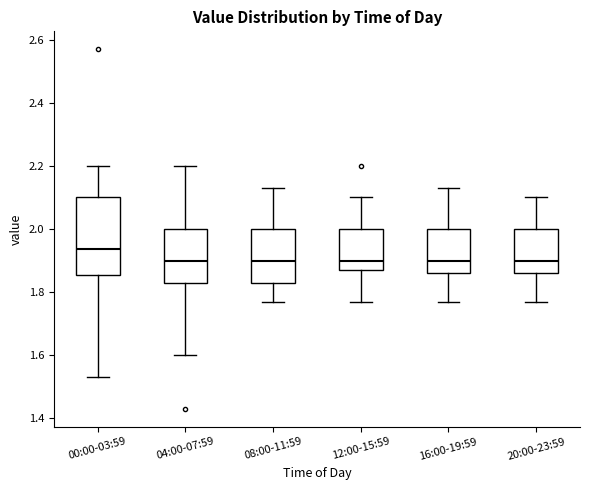

Where does the lower whisker of the box for 20:00-23:59 end on the y-axis? The values are not printed on the chart, so give them approximately, as read against the axis.

1.78